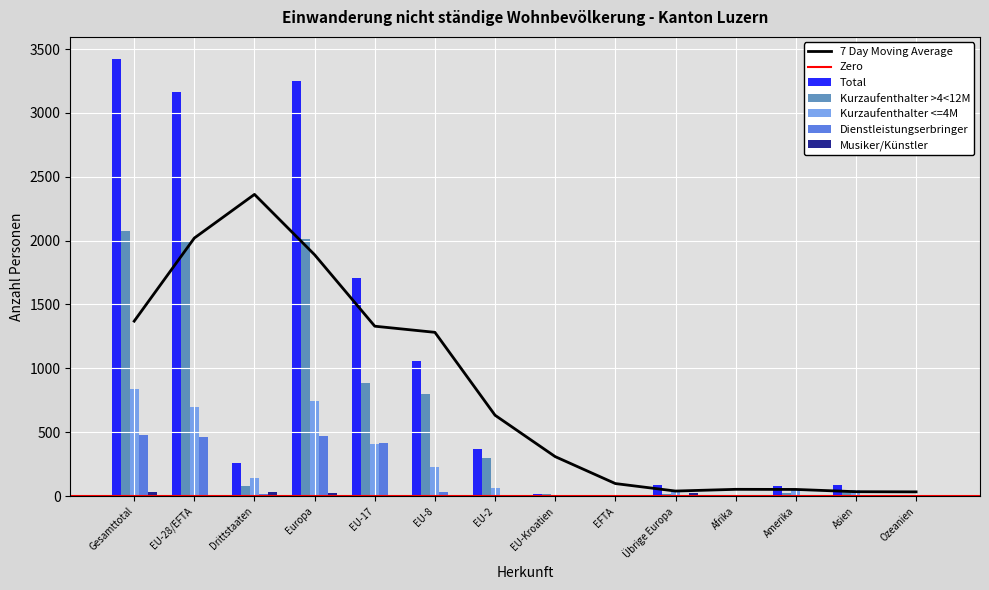

Which series has the largest total across all categories?

Total